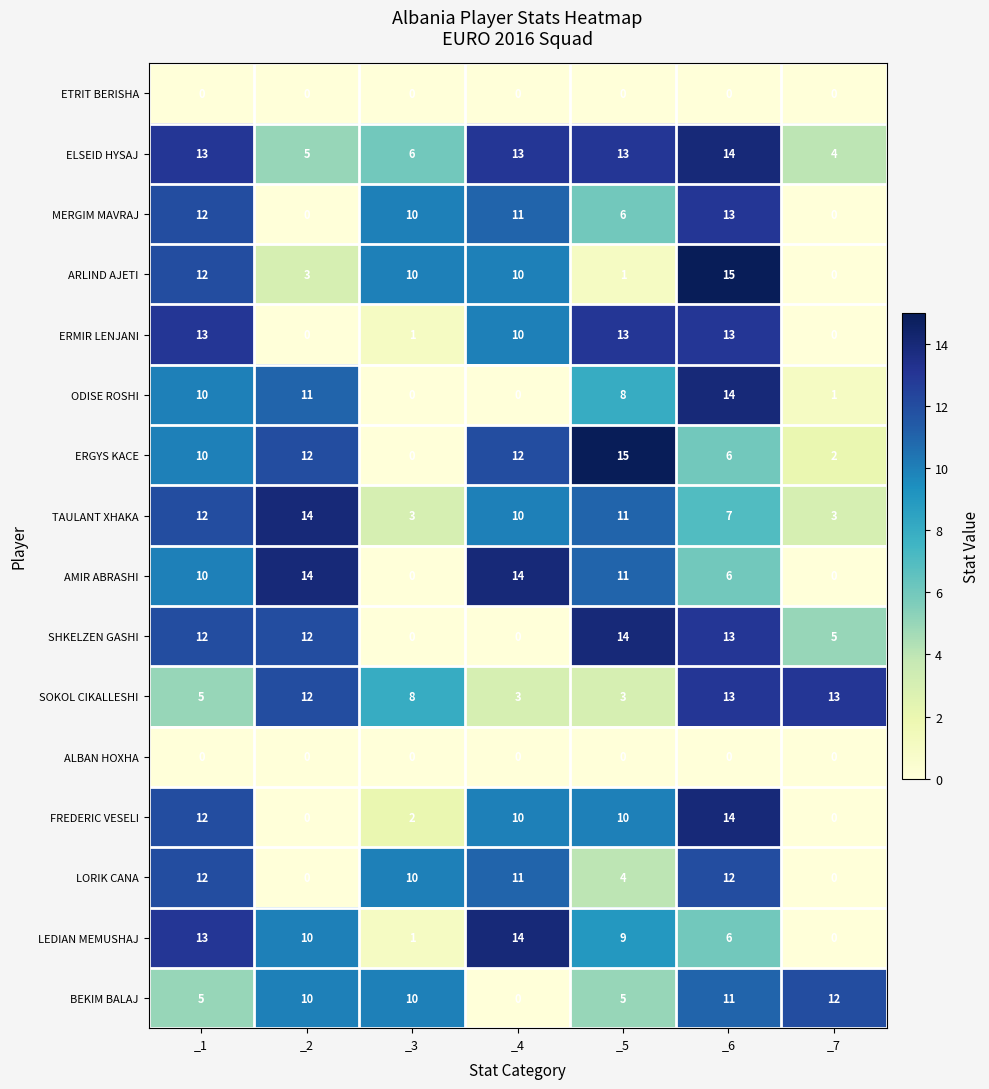

What is the greatest value displayed?

15